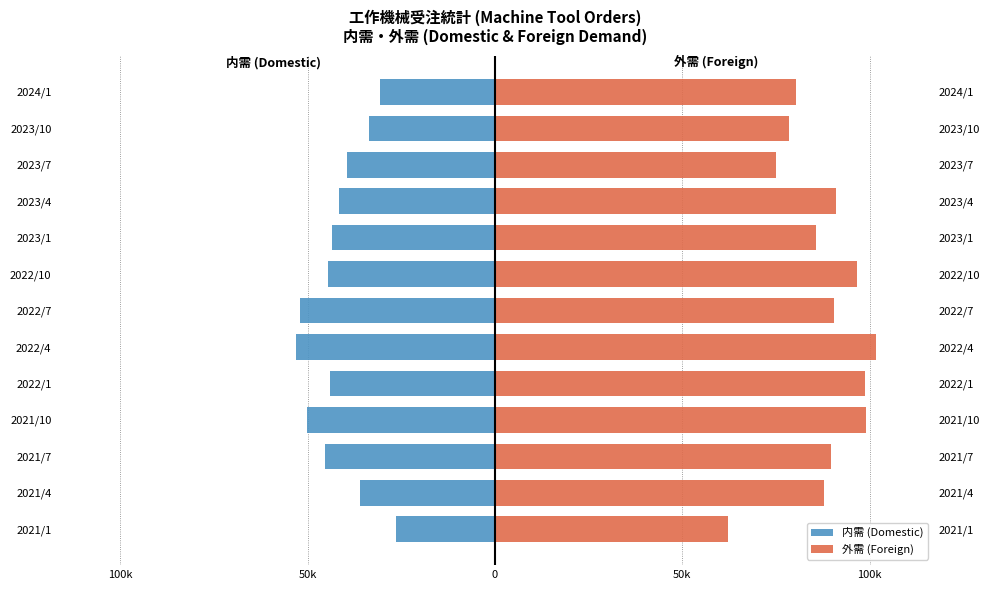

The 外需 (Foreign) series shows 85685 at 2023/1. True or false?

True